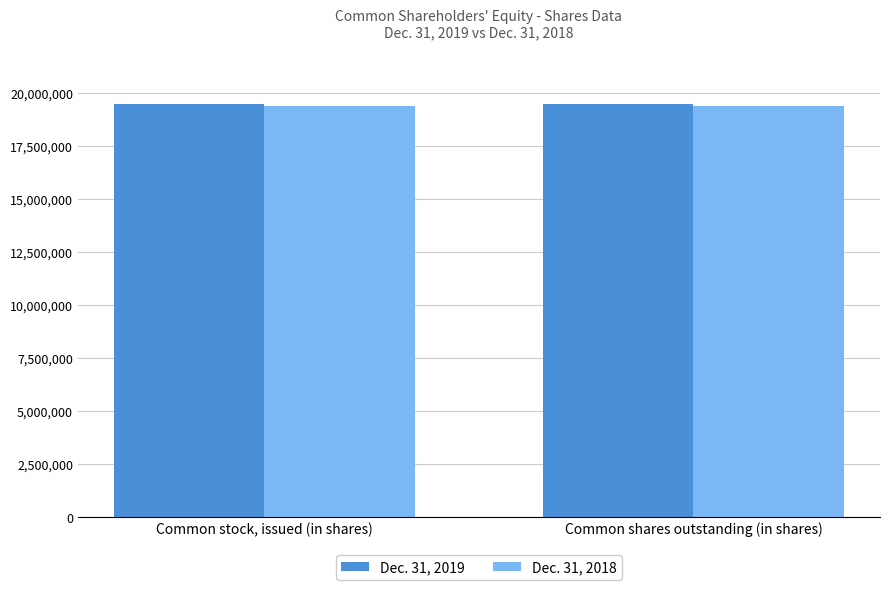

What is the smallest value displayed?

19382641